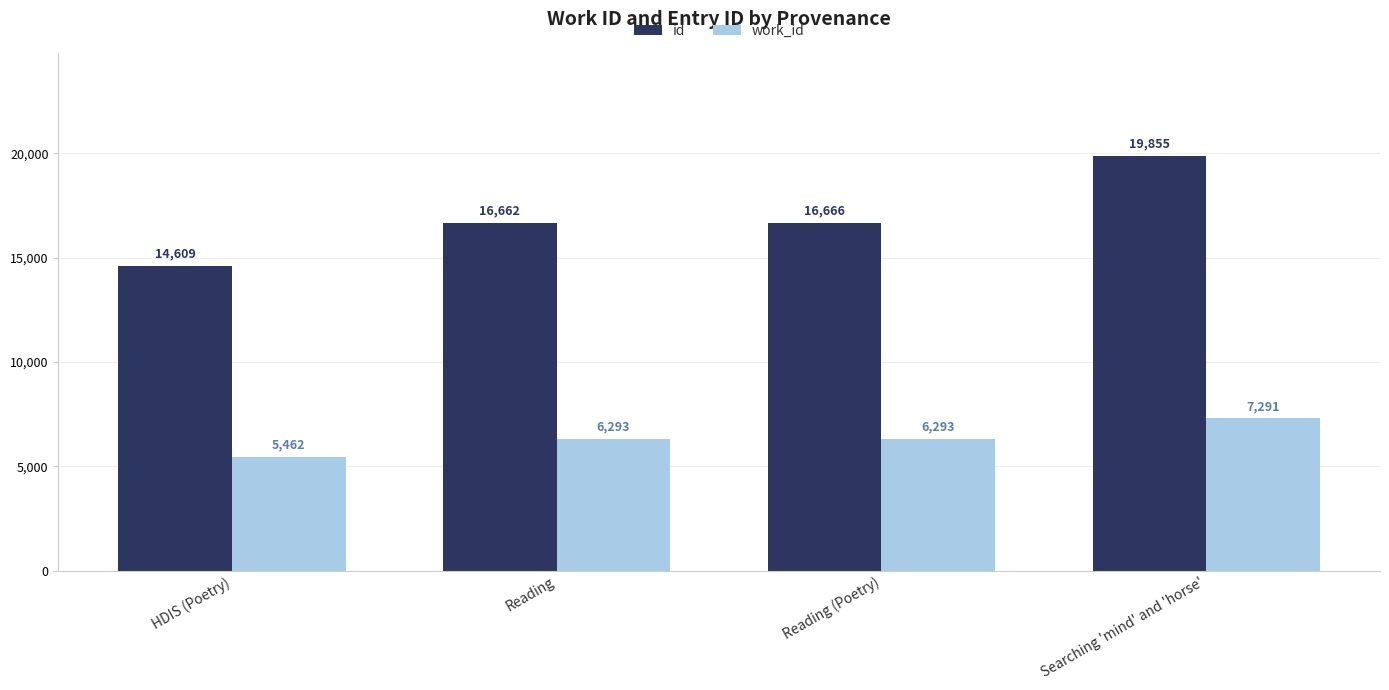

At how many categories does at least one series exceed 19062?

1